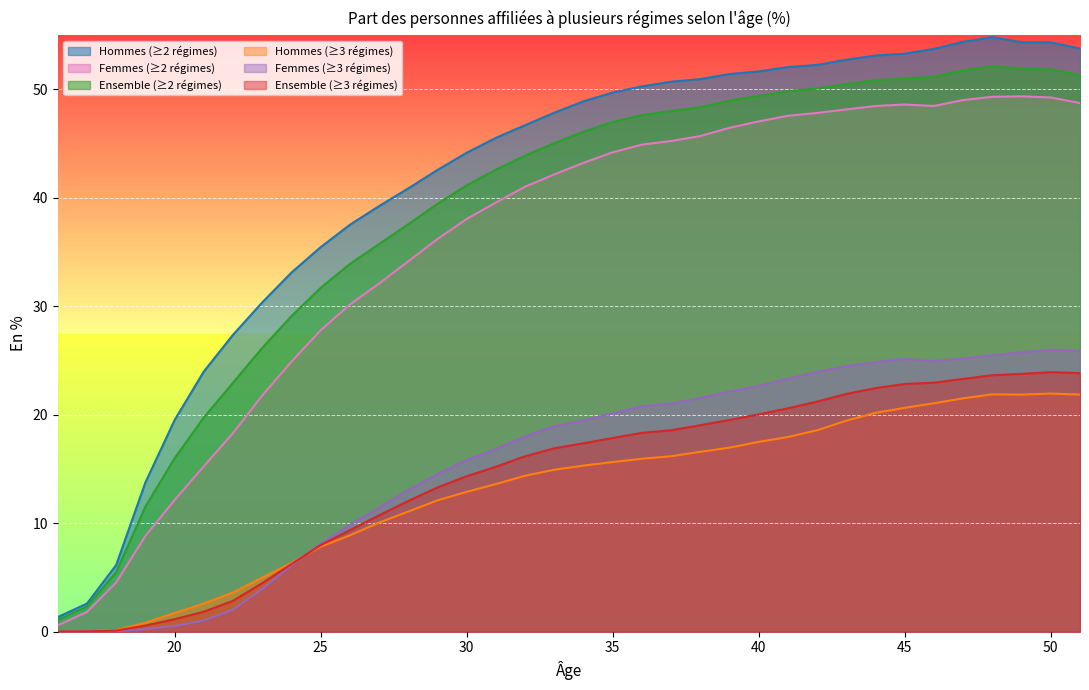

True or false: Ensemble (≥2 régimes) and Ensemble (≥3 régimes) cross at least once.

False